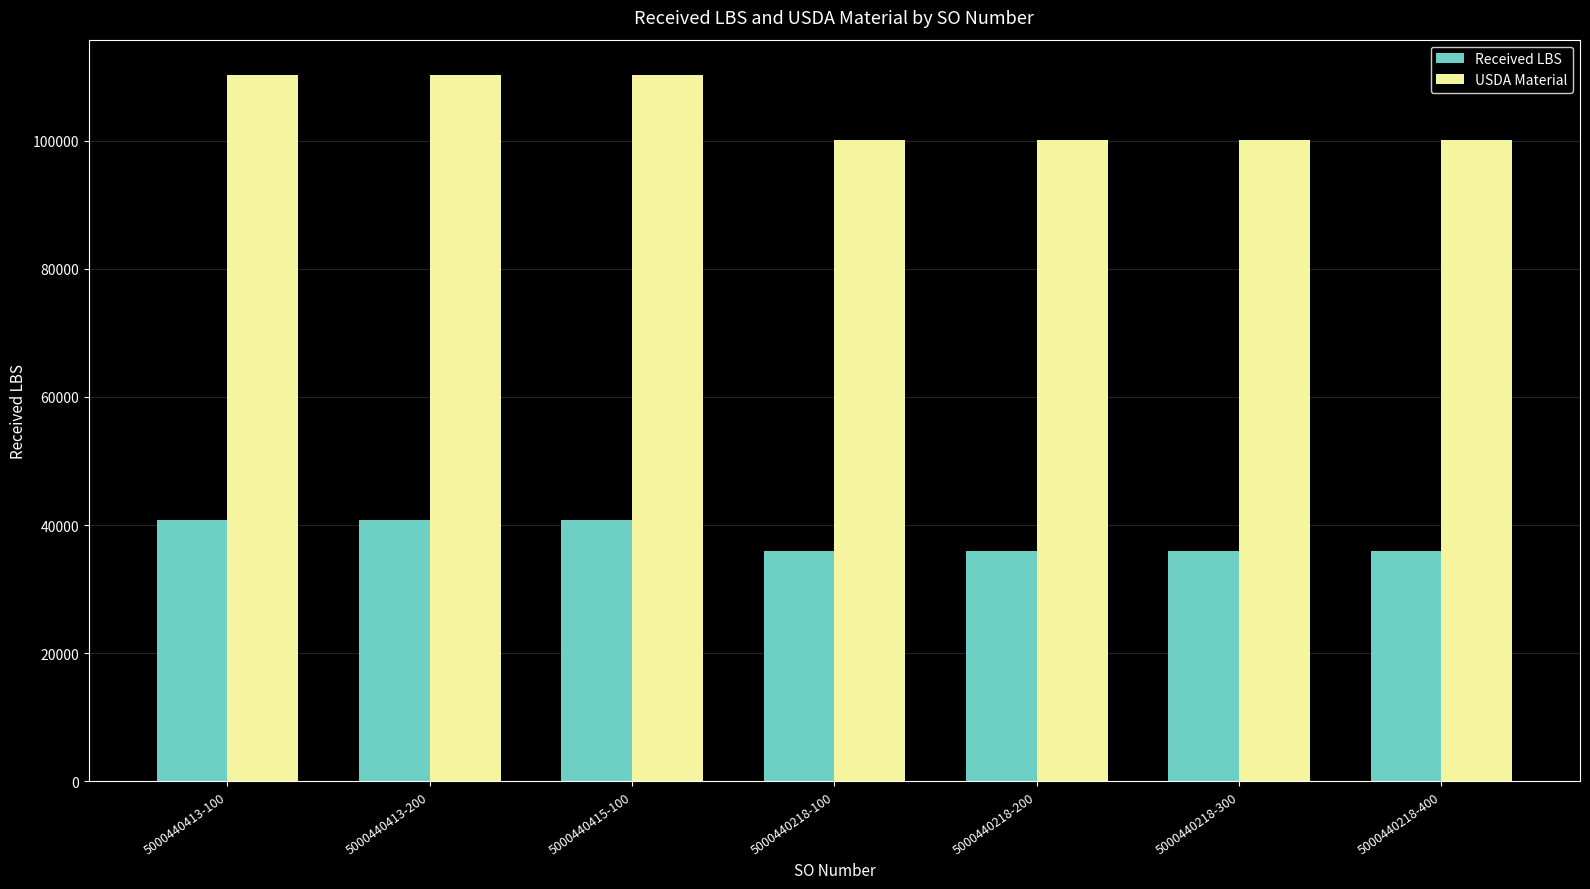

Rank the series by their maximum value, from lowest to highest.

Received LBS, USDA Material